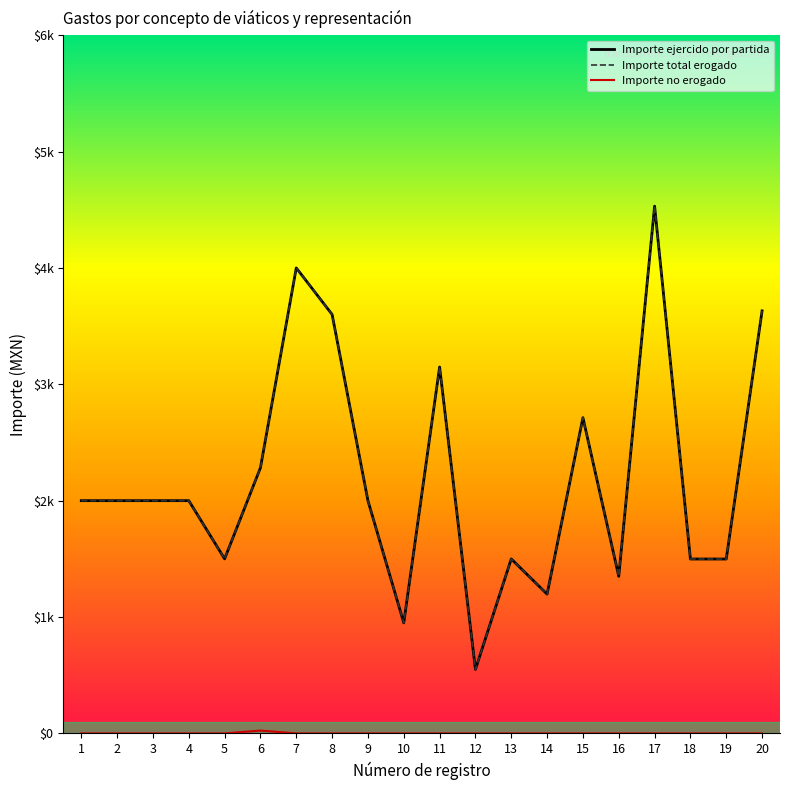

Is this an area chart (filled region under the line)?

No